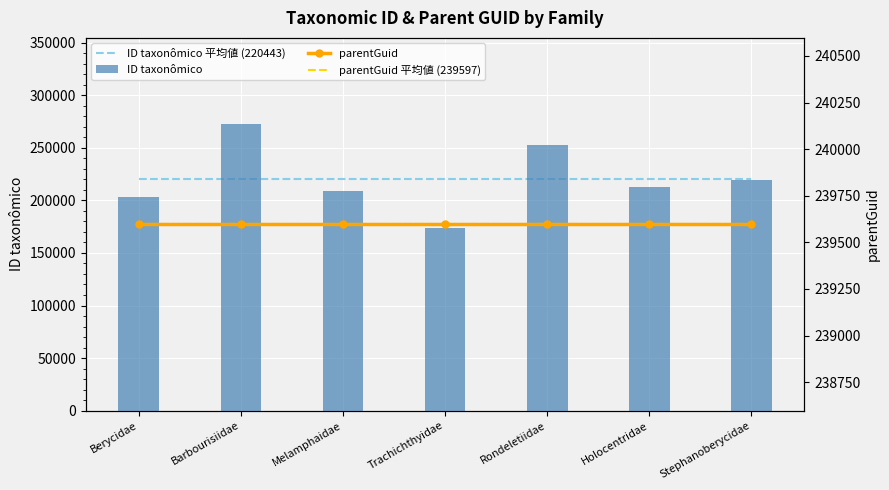

What is the approximate value of ID taxonômico at Berycidae, to the nearest 50?

203350